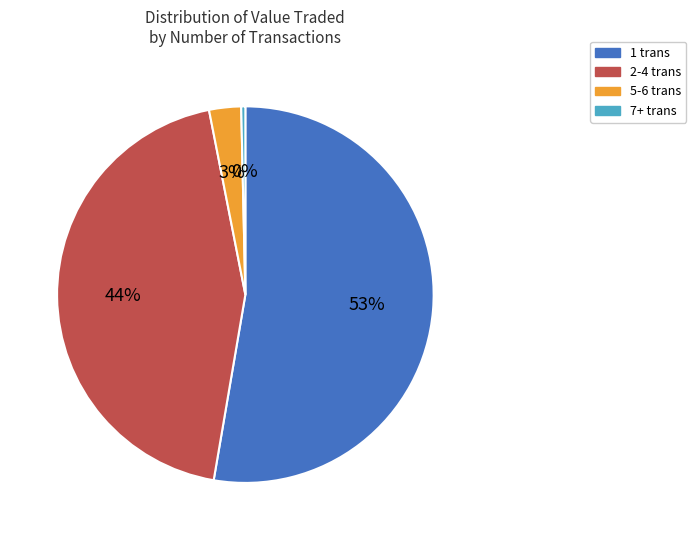

Does any single category account for the majority?

Yes